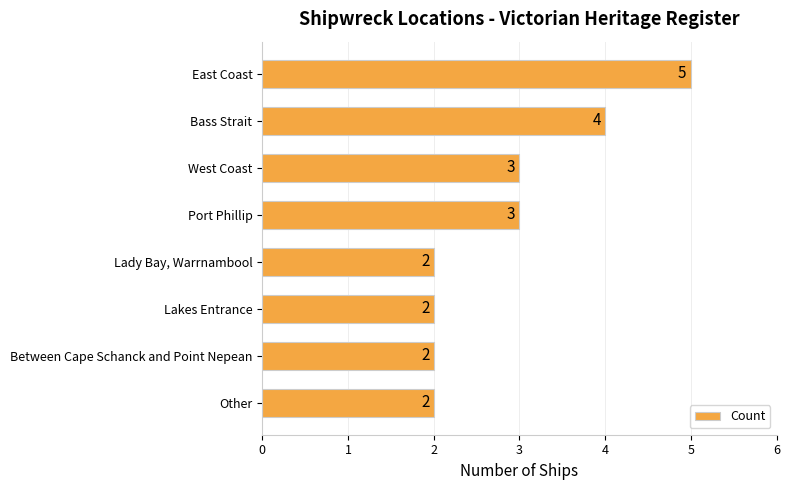

What is the ratio of the value at East Coast to the value at Between Cape Schanck and Point Nepean?

2.5